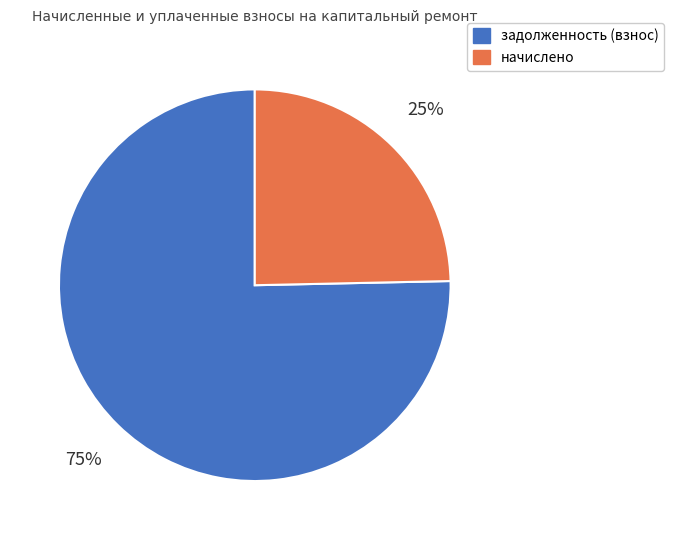

To the nearest percent, what is the average slice percentage?

50%